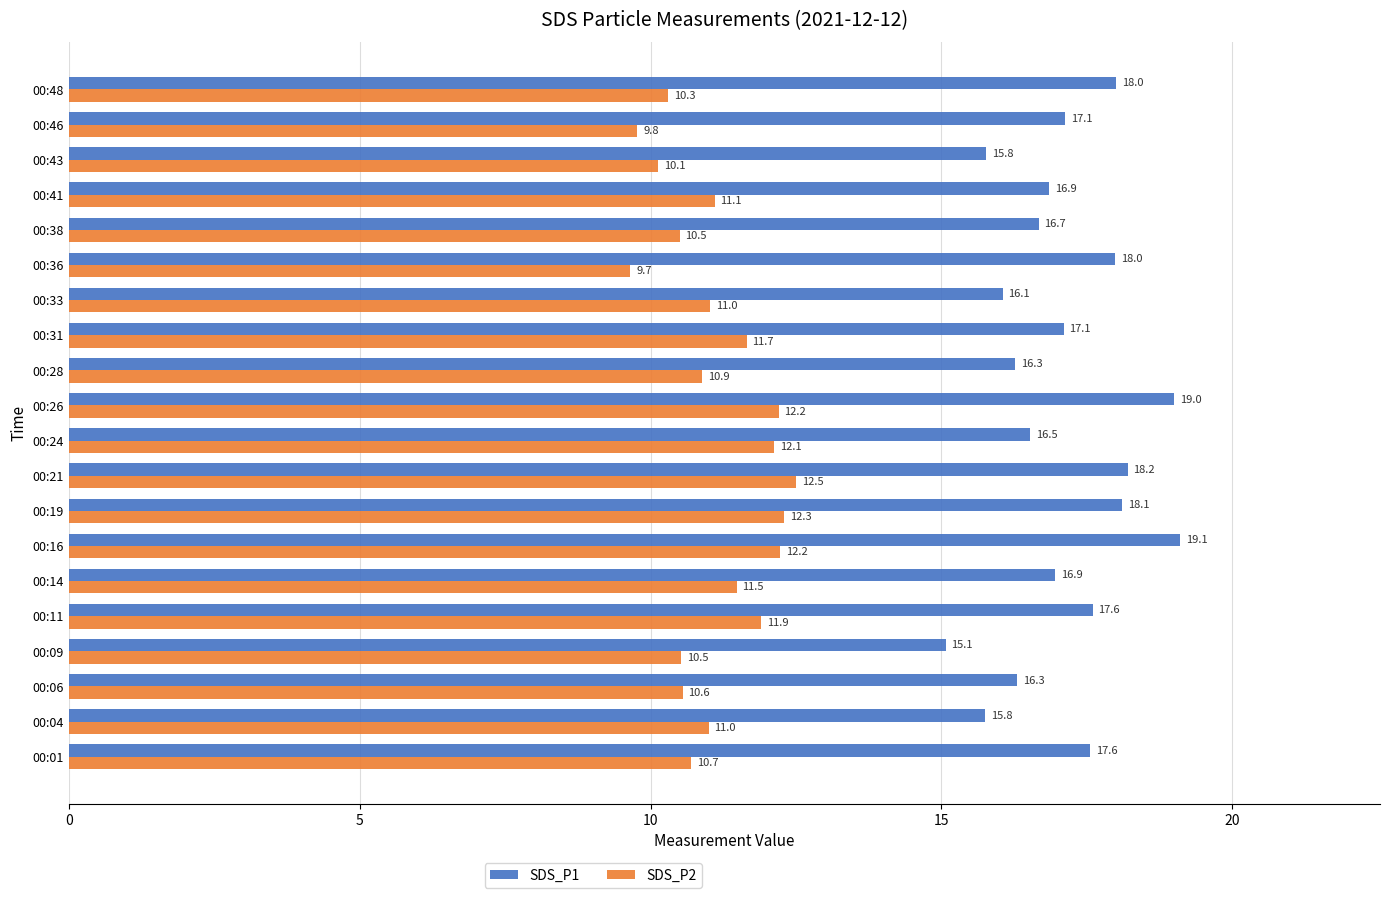

The SDS_P2 series shows 16.9 at 00:24. True or false?

False